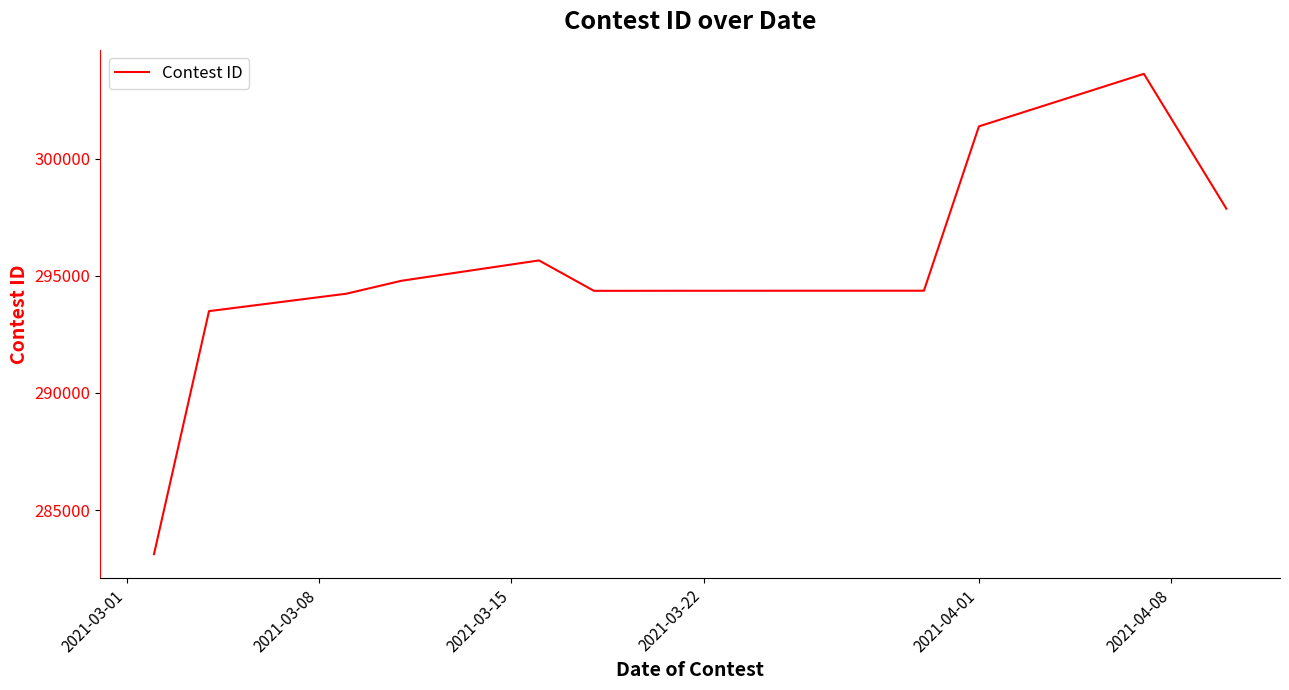

What is the minimum value shown in the chart?

283120